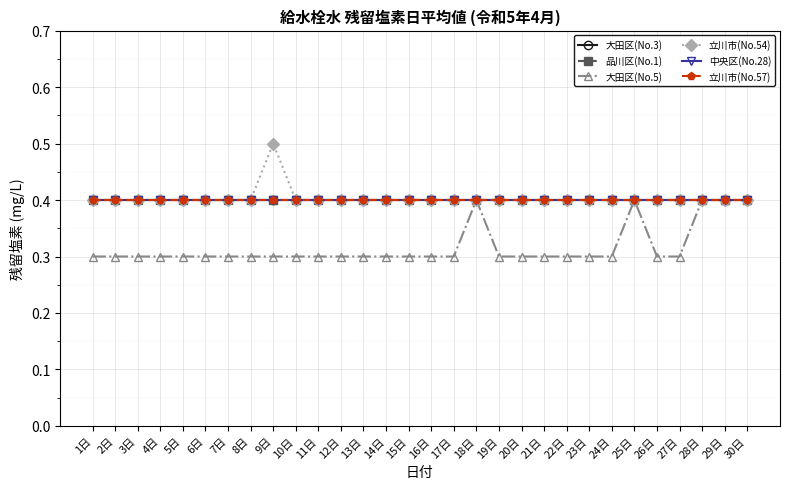

Which series has the largest total across all categories?

立川市(No.54)